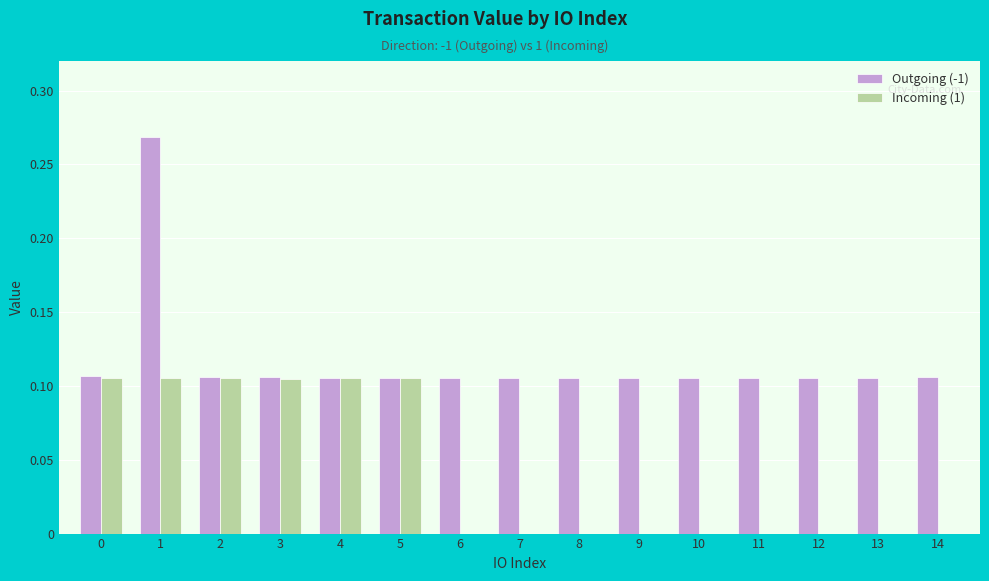

Which label corresponds to the largest value in the chart?

1